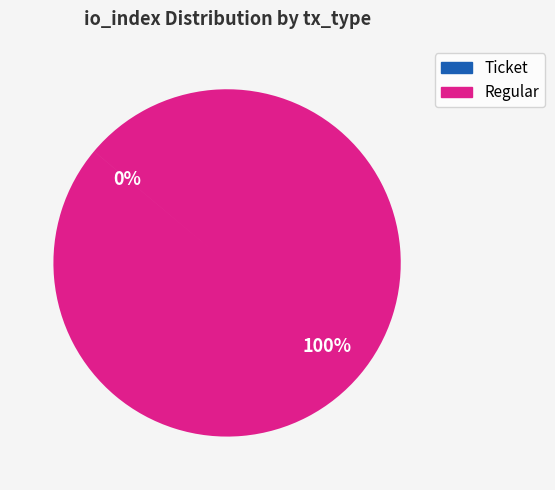

To the nearest percent, what is the average slice percentage?

50%